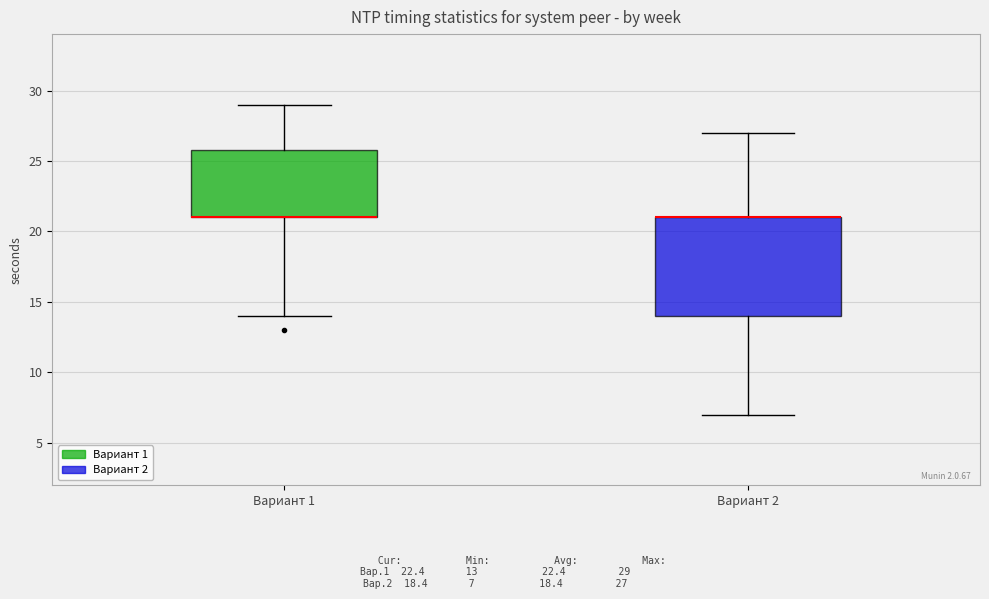

Where does the lower whisker of the box for Вариант 1 end on the y-axis? The values are not printed on the chart, so give them approximately, as read against the axis.

14